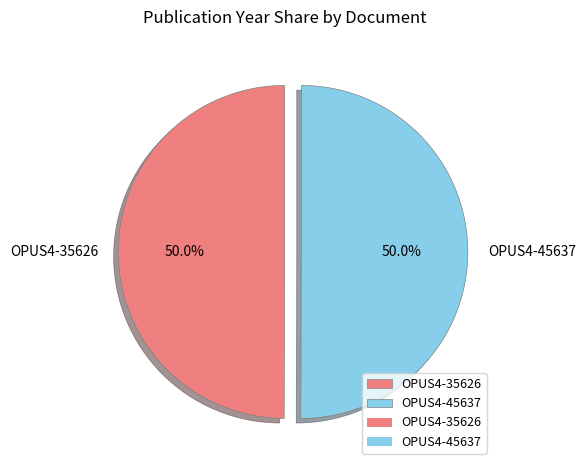

Count the number of slices in the pie.

2